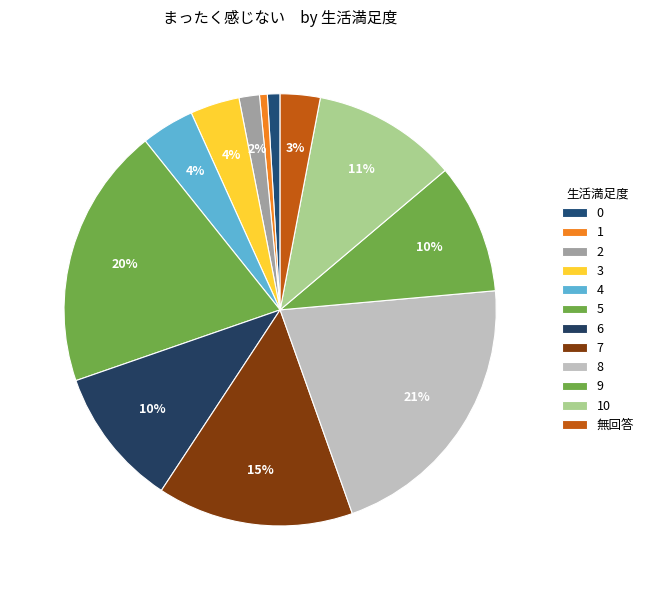

Is there a majority slice in this chart?

No